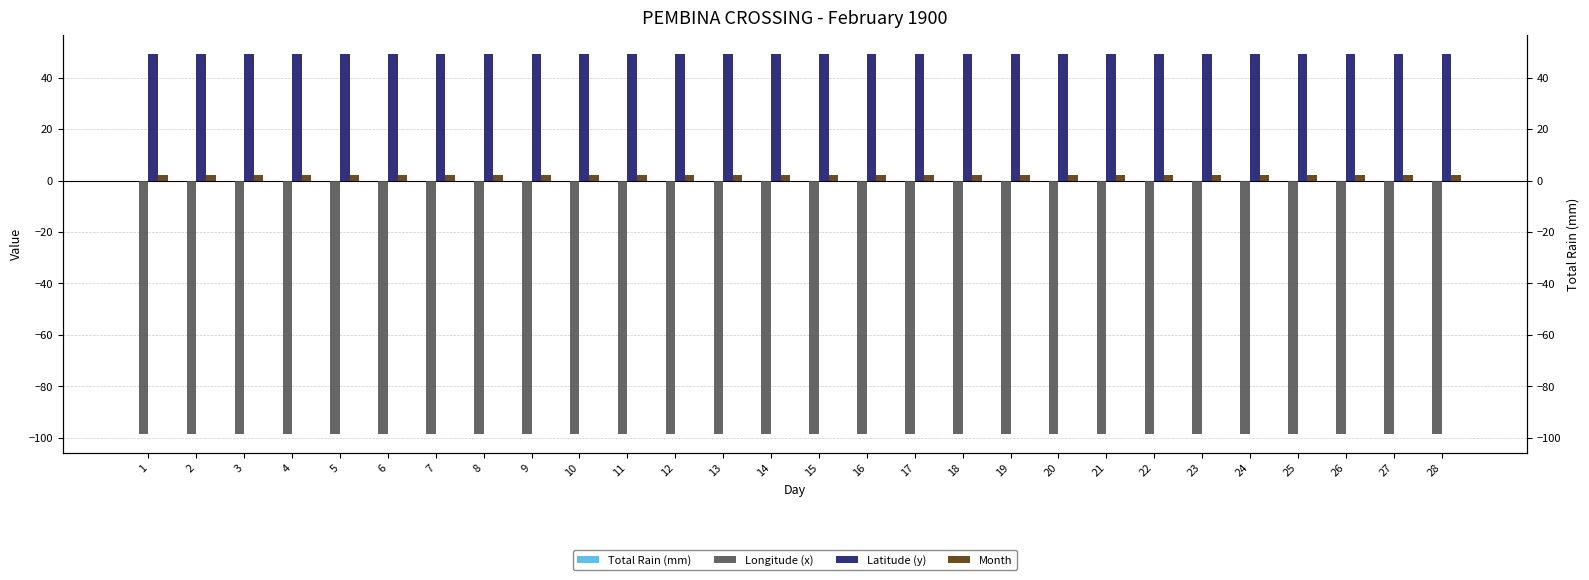

How many groups of bars are there?

28